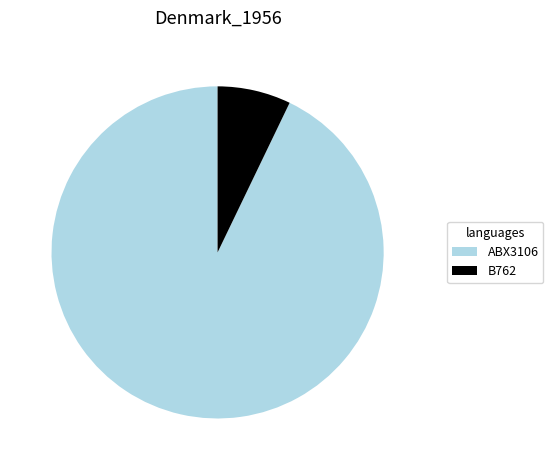

What is the ratio of the value at ABX3106 to the value at B762?

13.0